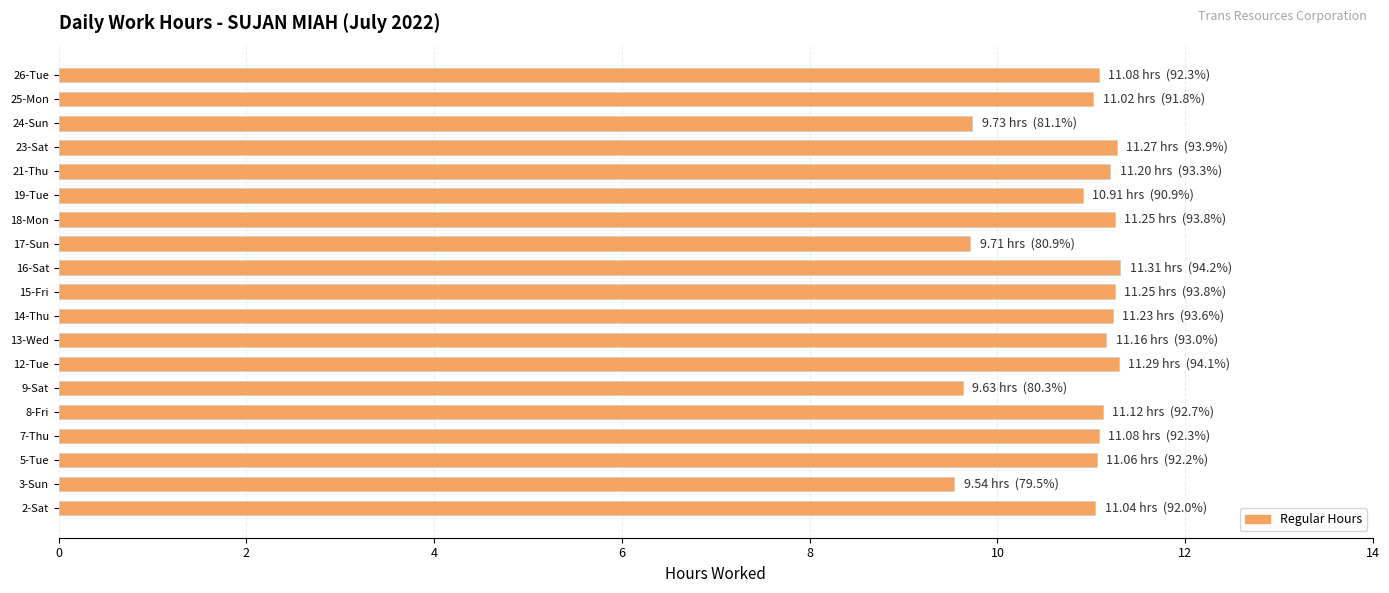

What is the greatest value displayed?

11.3